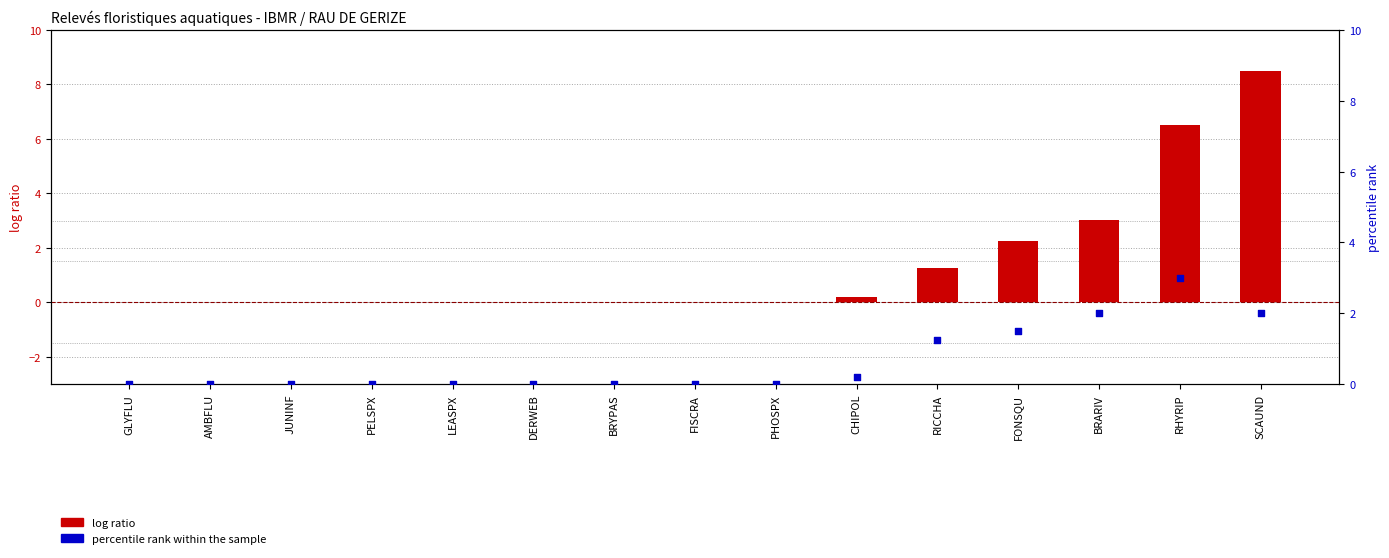

Which series contains the highest Y value?

log ratio